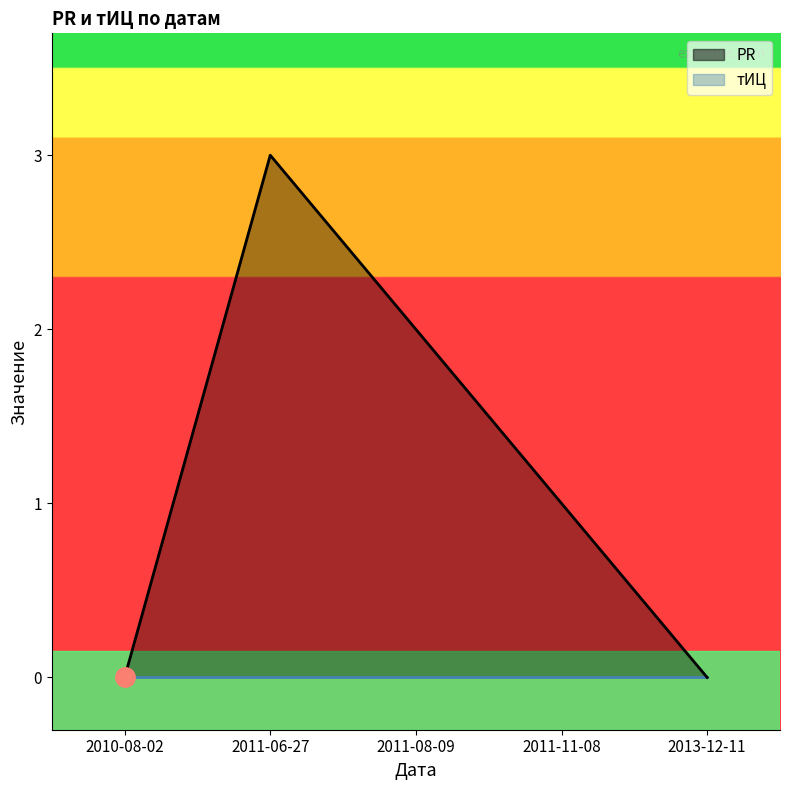

Does the chart display data point markers on the line(s)?

No